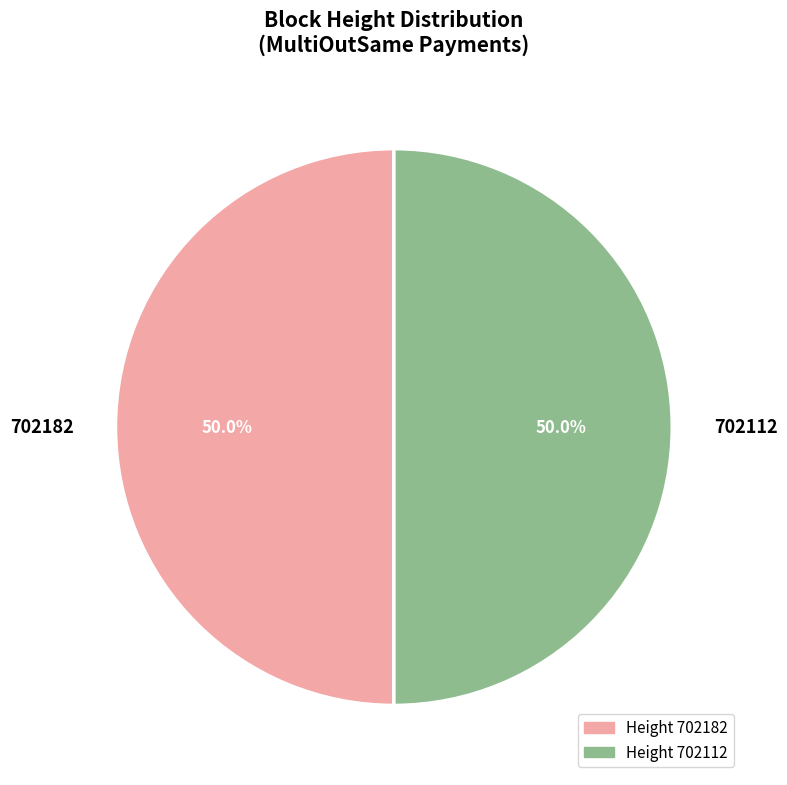

How many slices are in this pie chart?

2